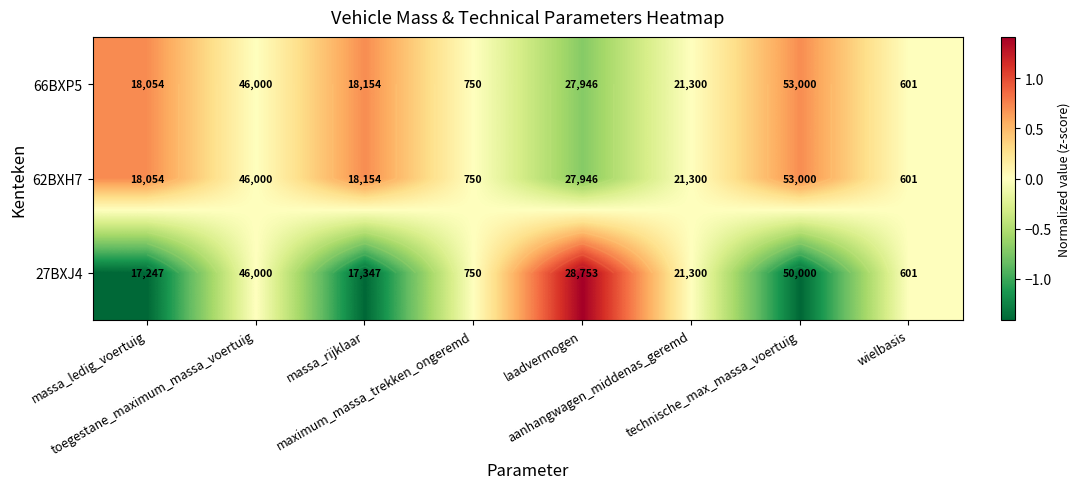

What is the maximum value for 62BXH7?

0.7